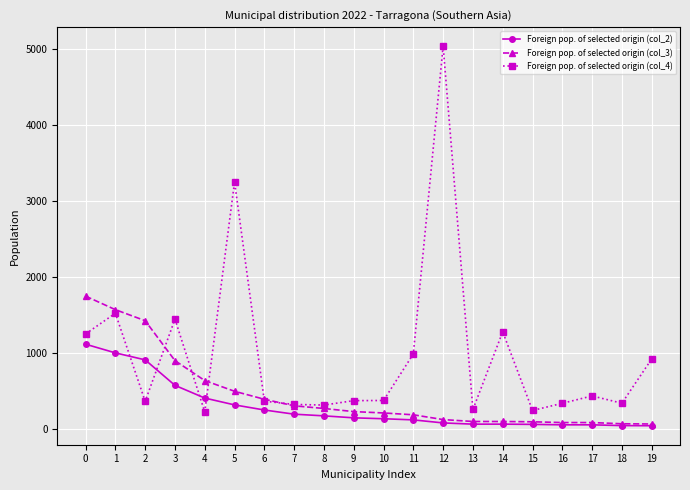

What is the maximum value for Foreign pop. of selected origin (col_2)?

1113